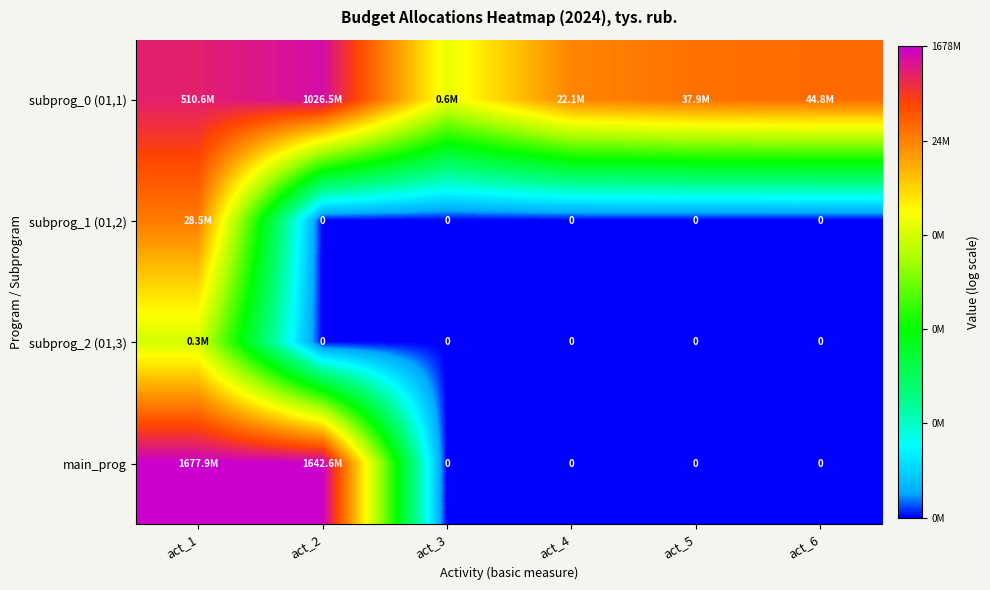

How many positive values does the subprog_1 (01,2) series have?

1